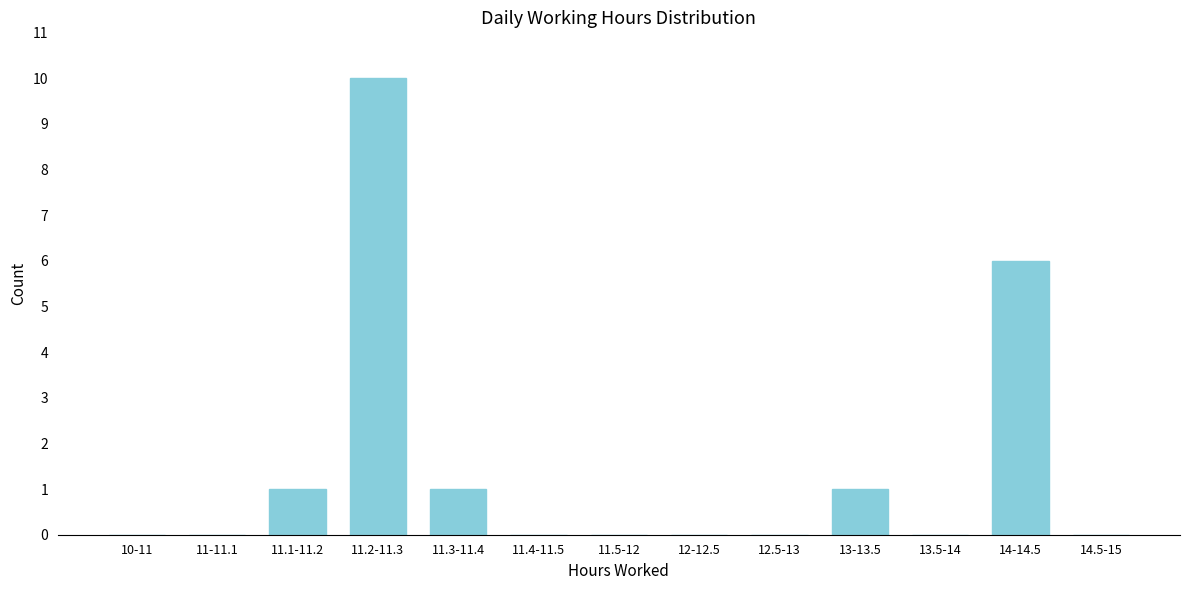

Reading left to right, extract all data points from this chart.

10-11=0	11-11.1=0	11.1-11.2=1	11.2-11.3=10	11.3-11.4=1	11.4-11.5=0	11.5-12=0	12-12.5=0	12.5-13=0	13-13.5=1	13.5-14=0	14-14.5=6	14.5-15=0